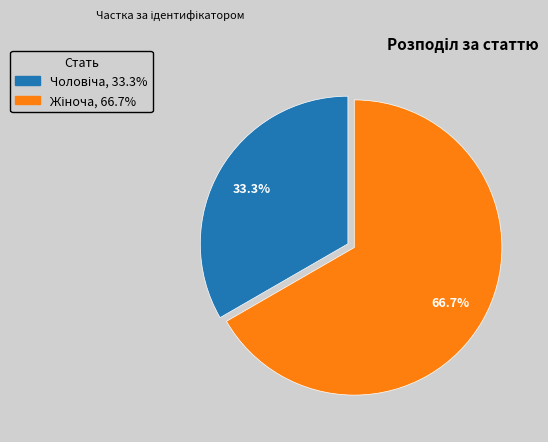

Does any single category account for the majority?

Yes